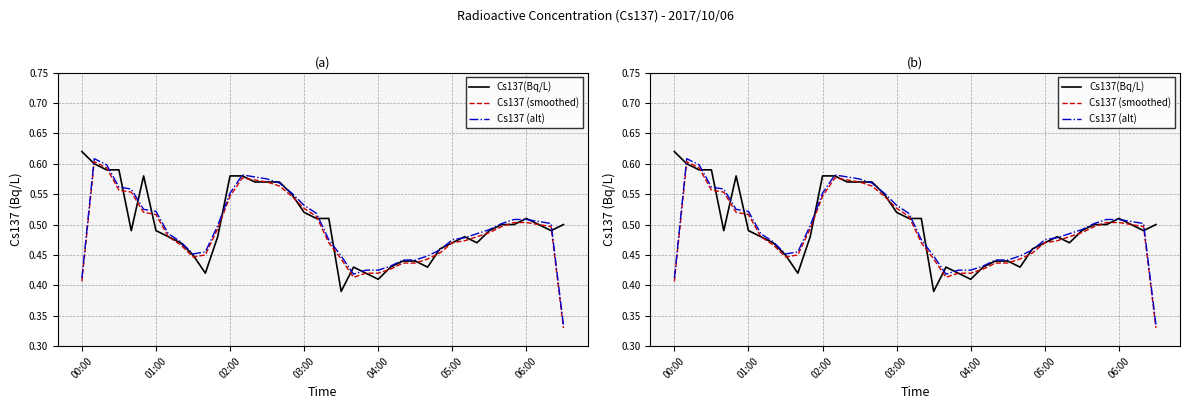

How many interior local valleys does the Cs137 (alt) series have?

3